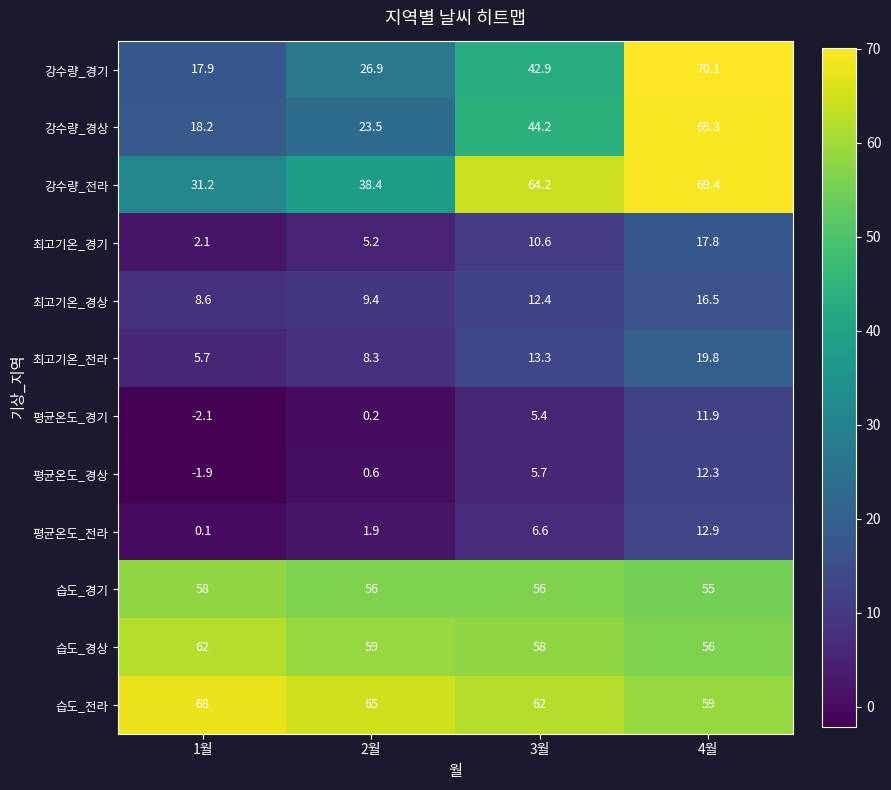

Which category has the lowest value in the 최고기온_전라 series?

1월